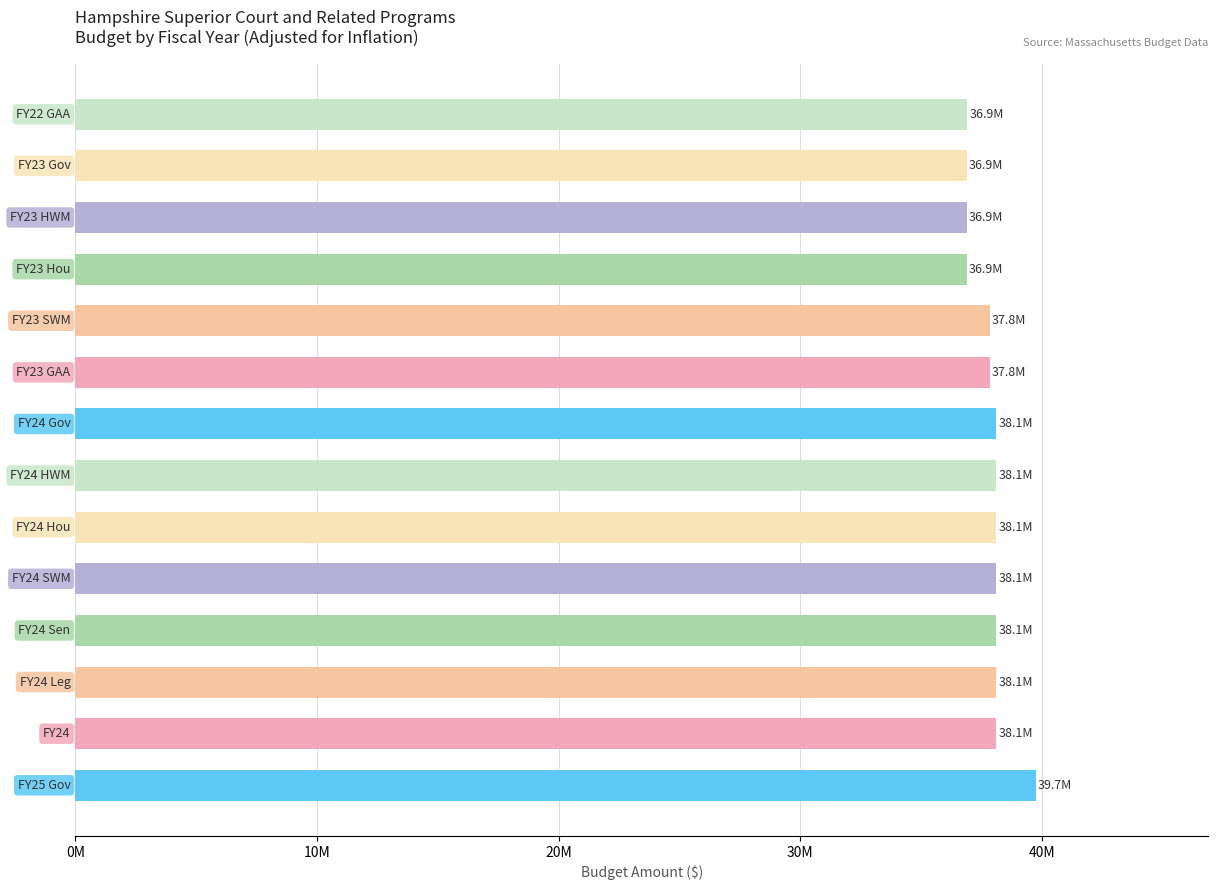

What is the maximum value shown in the chart?

39732753